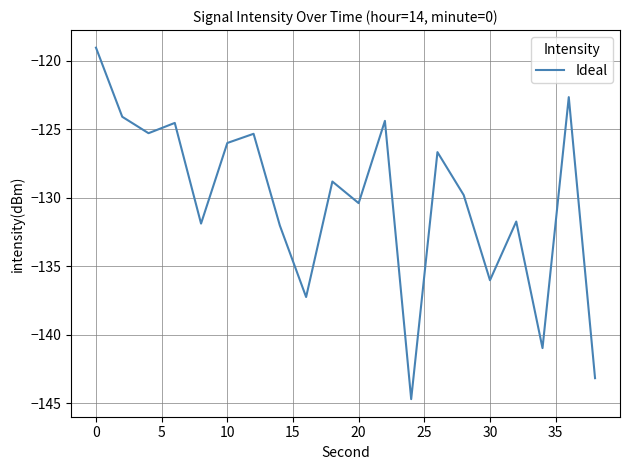

What is the greatest value displayed?

-119.1